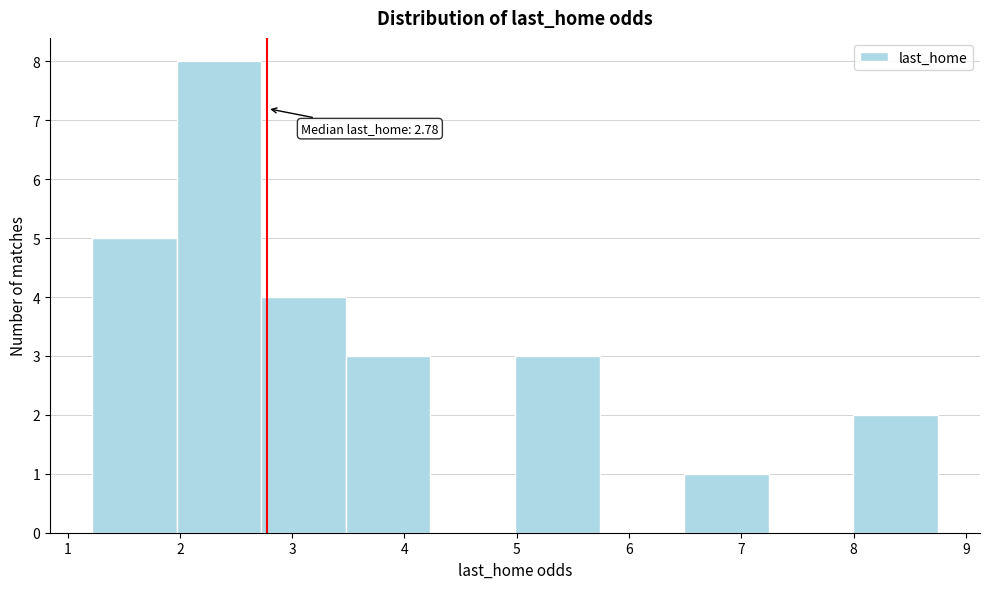

Which range on the x-axis has the tallest bar?

2.0 to 2.7